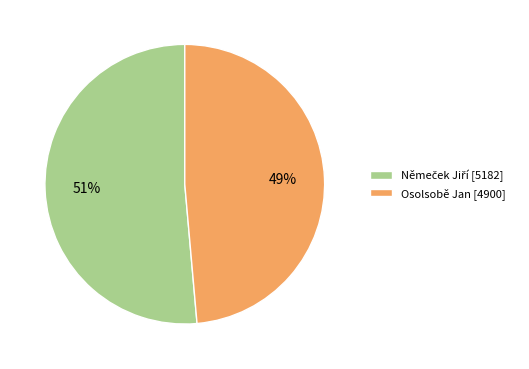

Is there a majority slice in this chart?

Yes